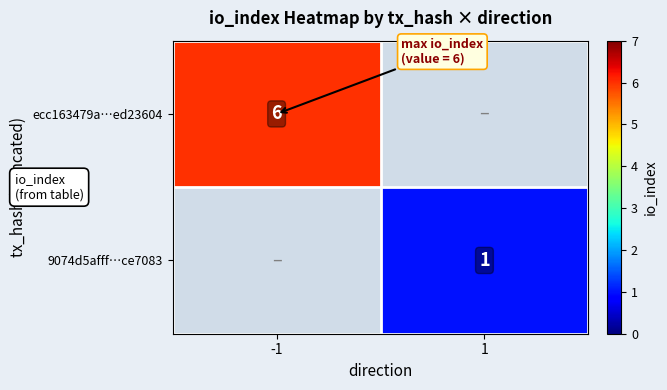

At which category does the chart reach its peak across all series?

-1